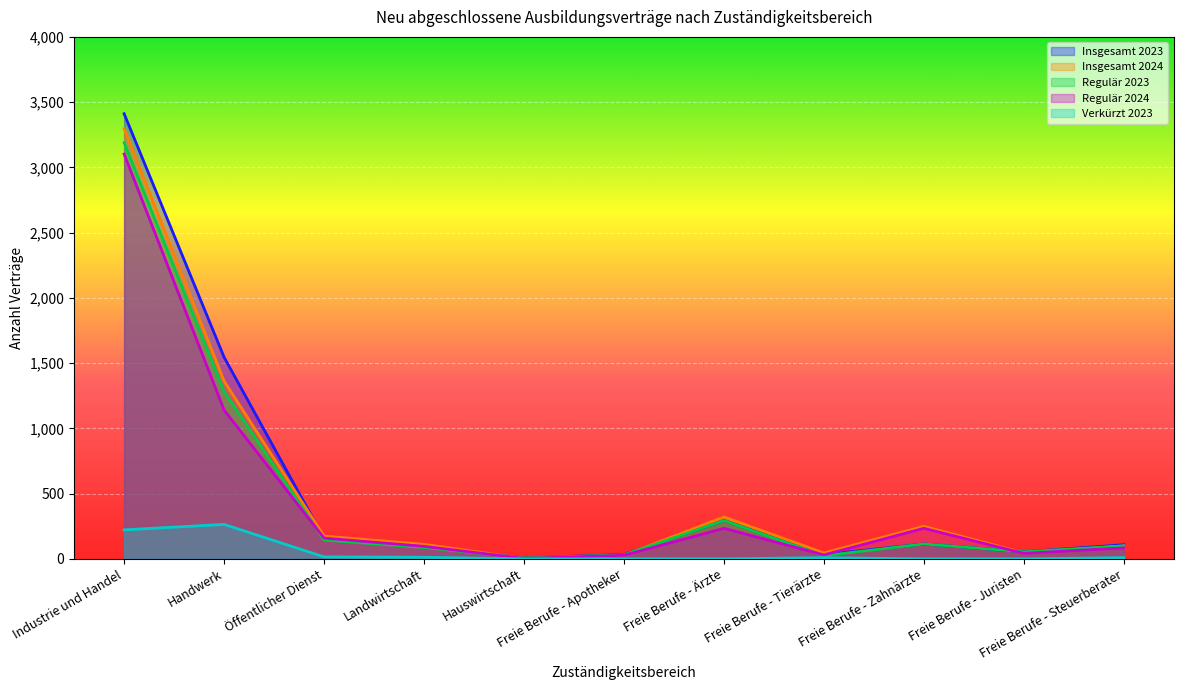

How many data points in Insgesamt 2023 are less than 108?

5